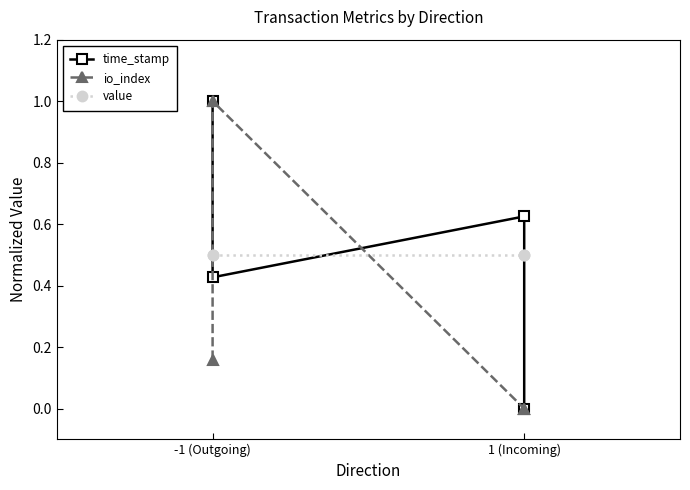

Which label corresponds to the largest value in the chart?

-1 (Outgoing)